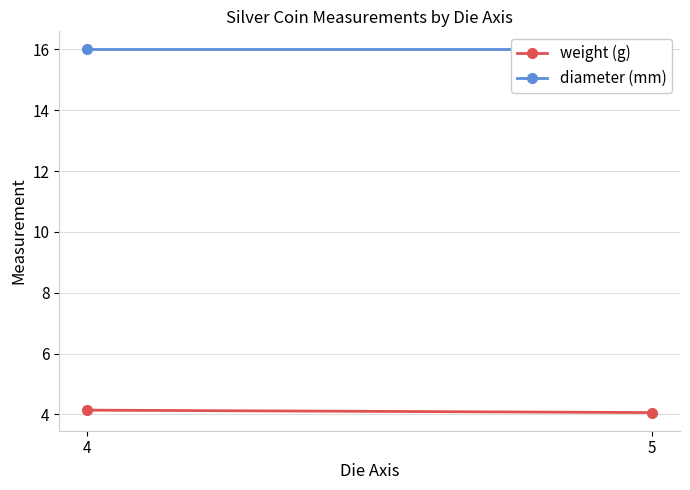

At 5, list the series in order from smallest to largest.

weight (g), diameter (mm)